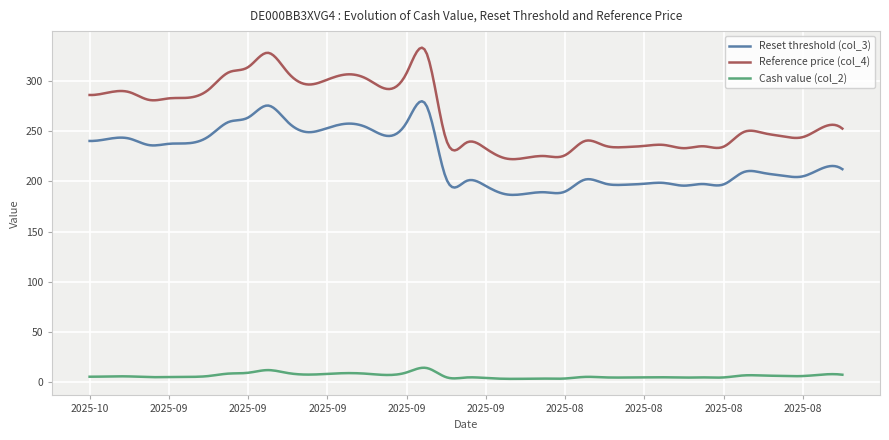

True or false: Cash value (col_2) and Reference price (col_4) intersect in this chart.

False